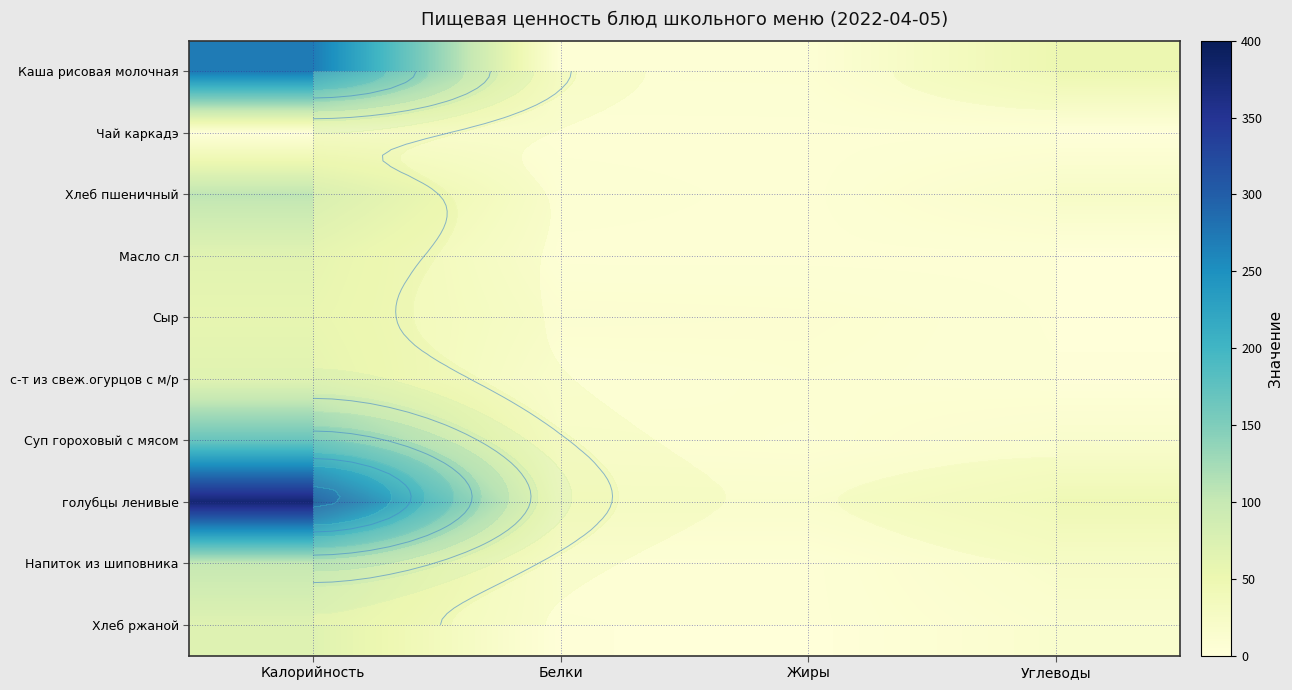

What is the difference between the Каша рисовая молочная values at Белки and Углеводы?

45.0